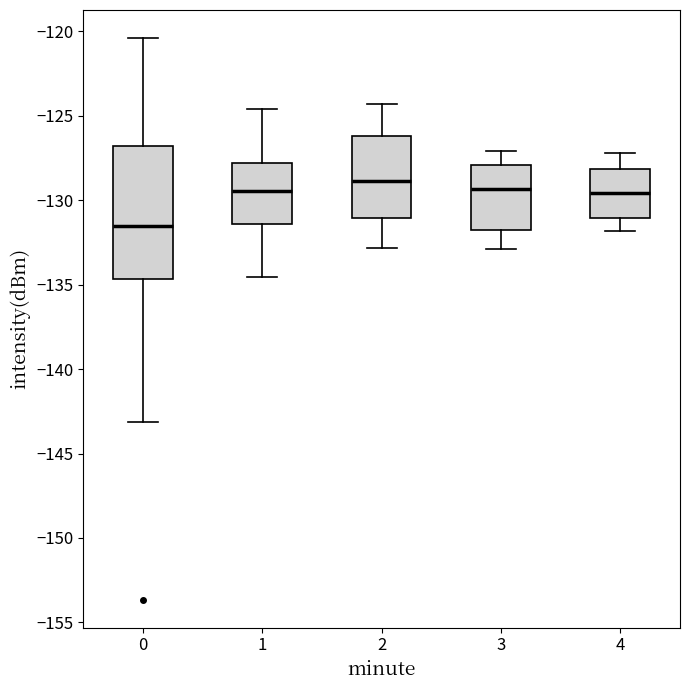

Where does the upper whisker of the box at x = 0 end on the y-axis? The values are not printed on the chart, so give them approximately, as read against the axis.

-120.5